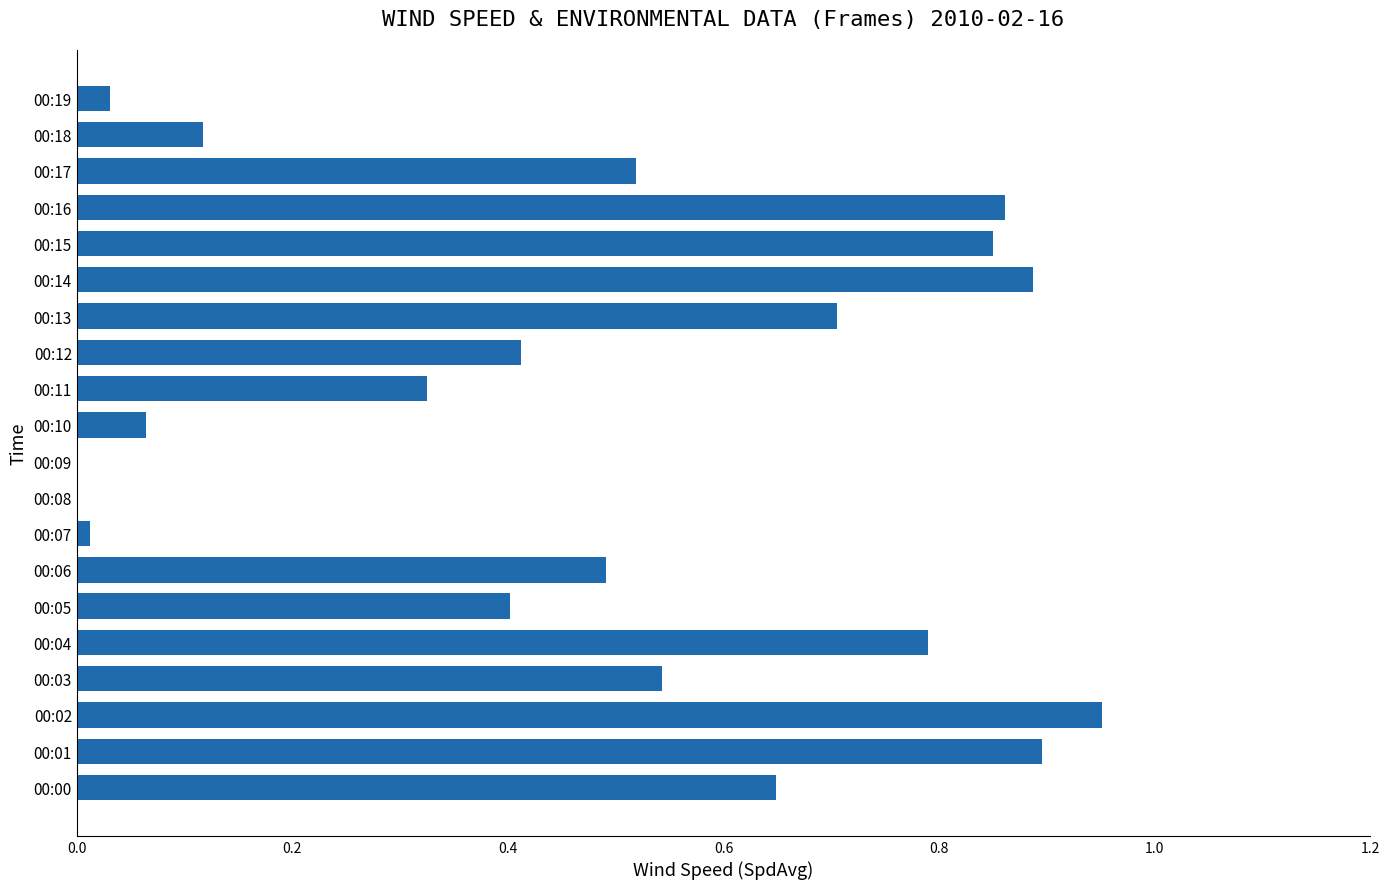

The value at 00:06 is 0.5. True or false?

True